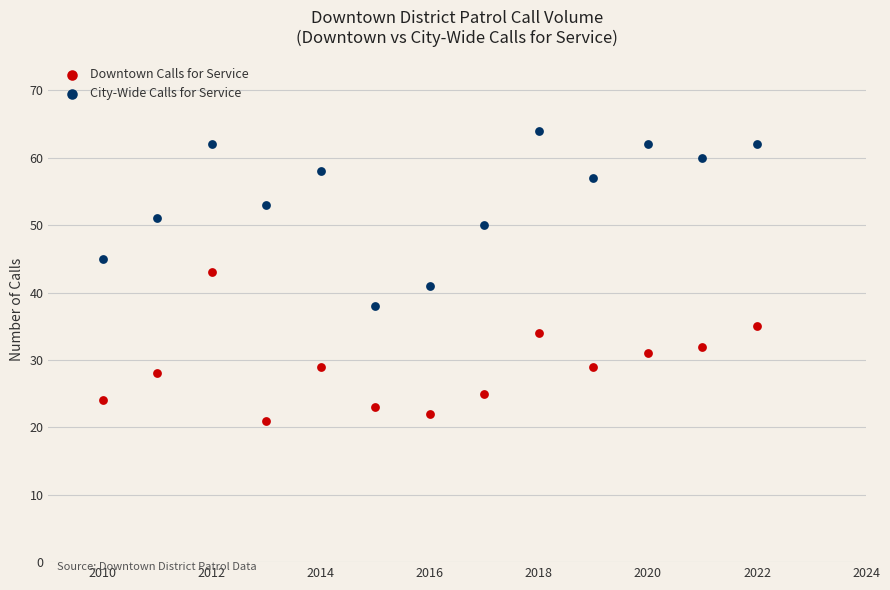

Across all data points, what is the range of Y values (max minus min)?

43